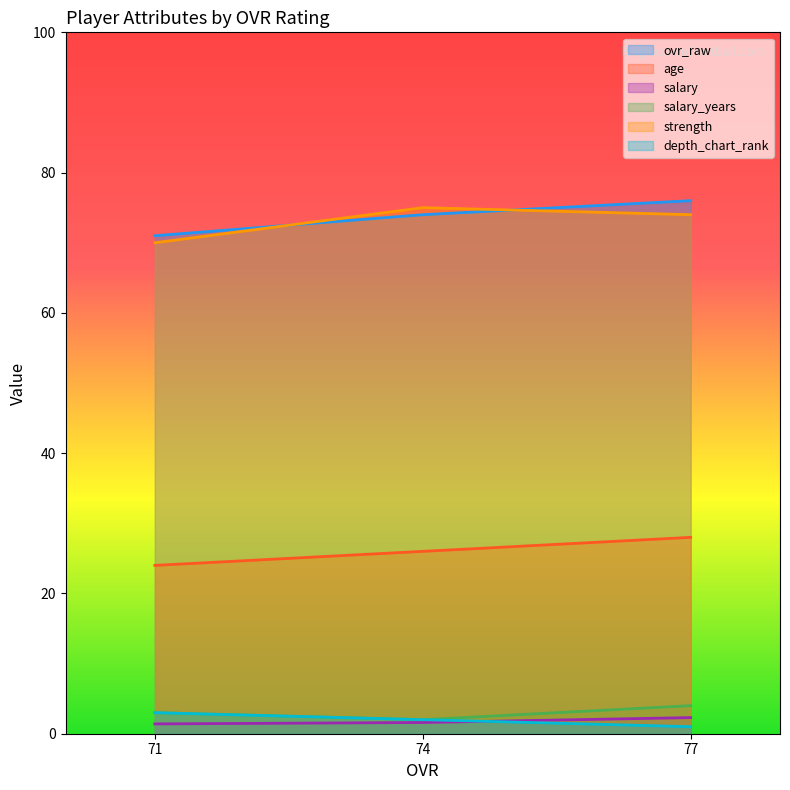

What is the maximum value for salary?

2.3